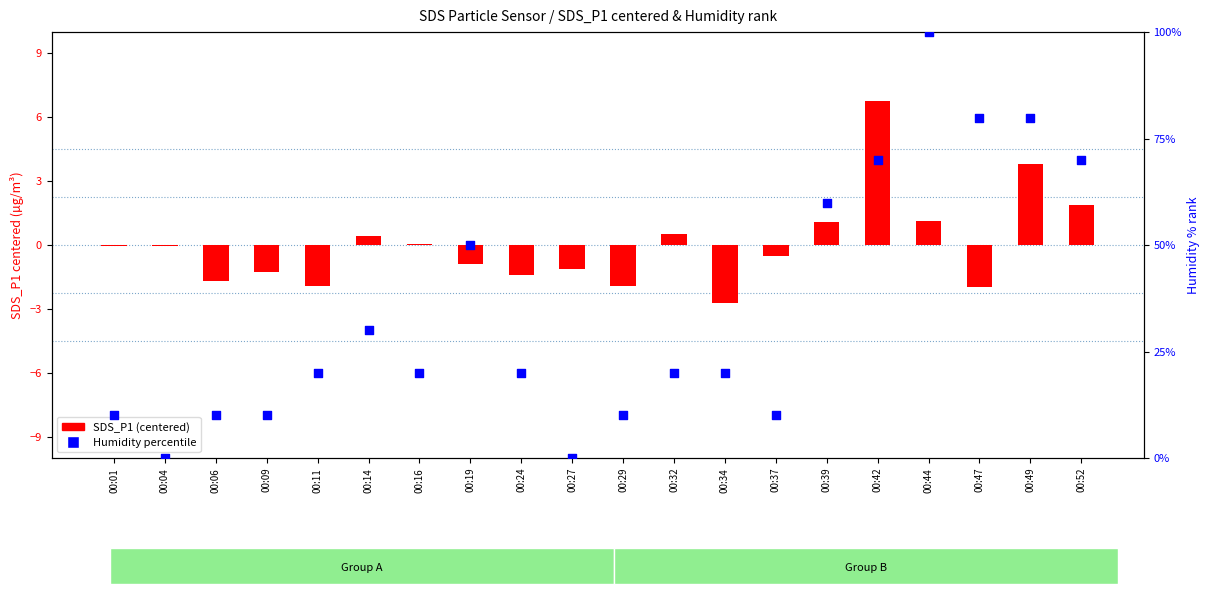

Which series has the largest total across all categories?

Humidity percentile